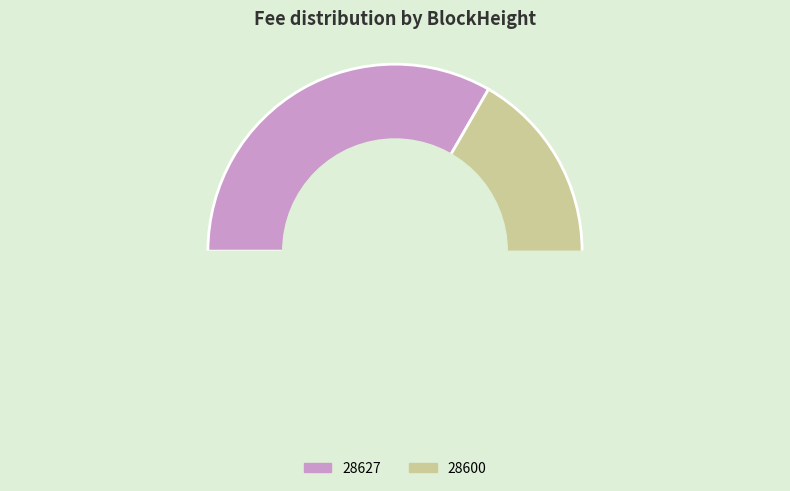

How many segments does this pie chart have?

2